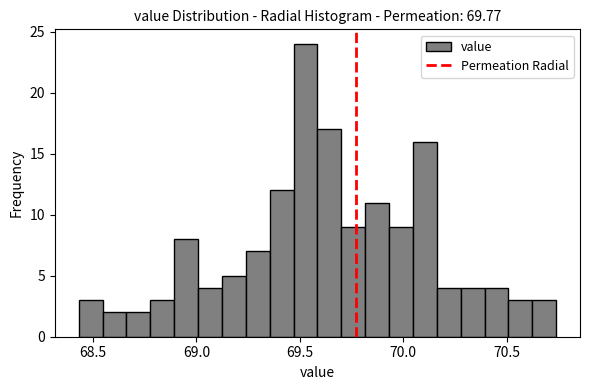

Read against the x-axis, roughly where is the centre of the tallest bar?

69.55